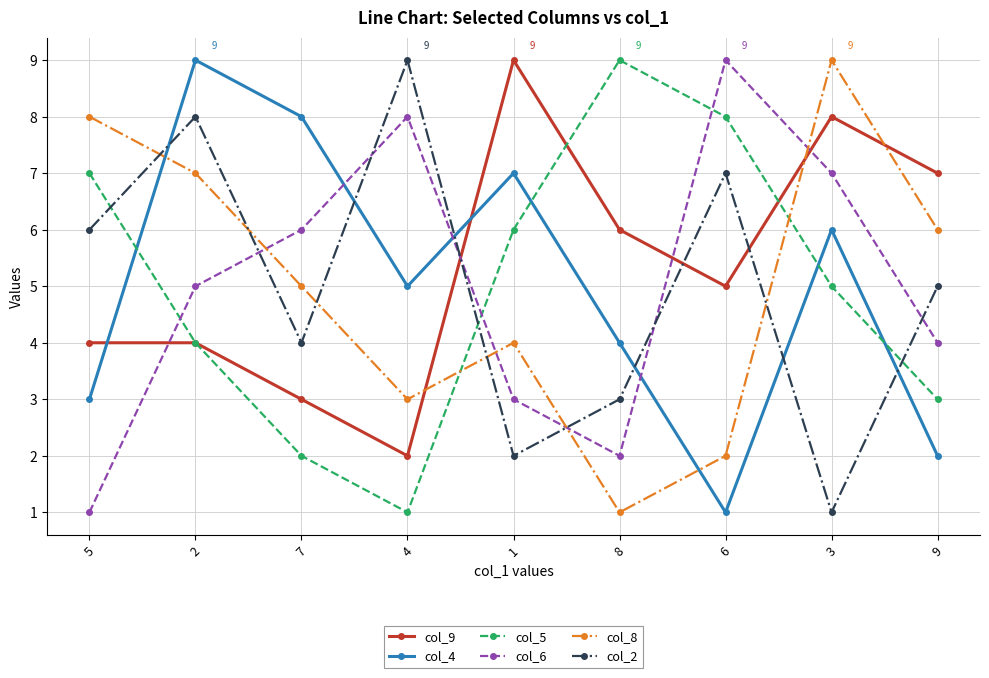

Reading left to right, what are all the values shown in this chart?

col_9: 5=4	2=4	7=3	4=2	1=9	8=6	6=5	3=8	9=7
col_4: 5=3	2=9	7=8	4=5	1=7	8=4	6=1	3=6	9=2
col_5: 5=7	2=4	7=2	4=1	1=6	8=9	6=8	3=5	9=3
col_6: 5=1	2=5	7=6	4=8	1=3	8=2	6=9	3=7	9=4
col_8: 5=8	2=7	7=5	4=3	1=4	8=1	6=2	3=9	9=6
col_2: 5=6	2=8	7=4	4=9	1=2	8=3	6=7	3=1	9=5